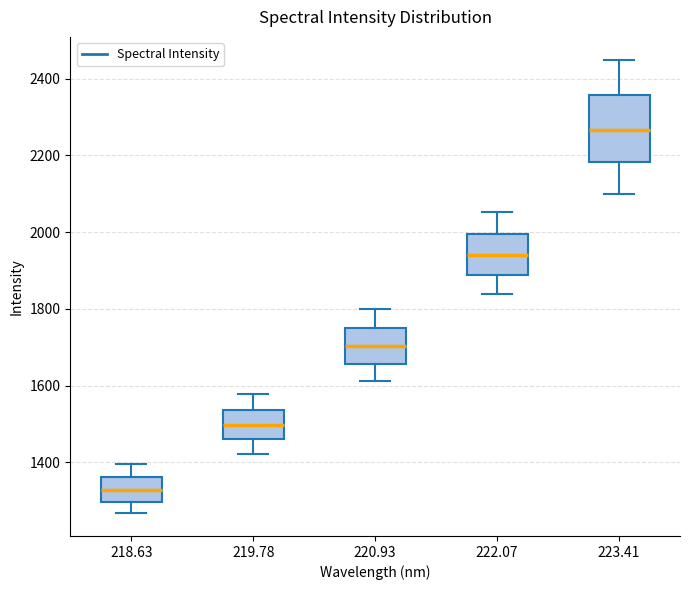

Which box has the lowest median line?

218.63